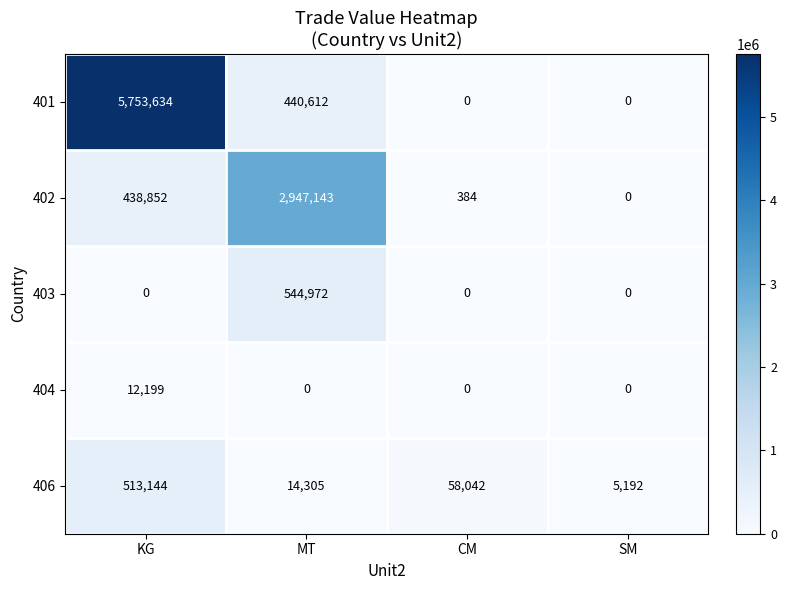

What is the sum of the 402 values at KG and SM?

438852